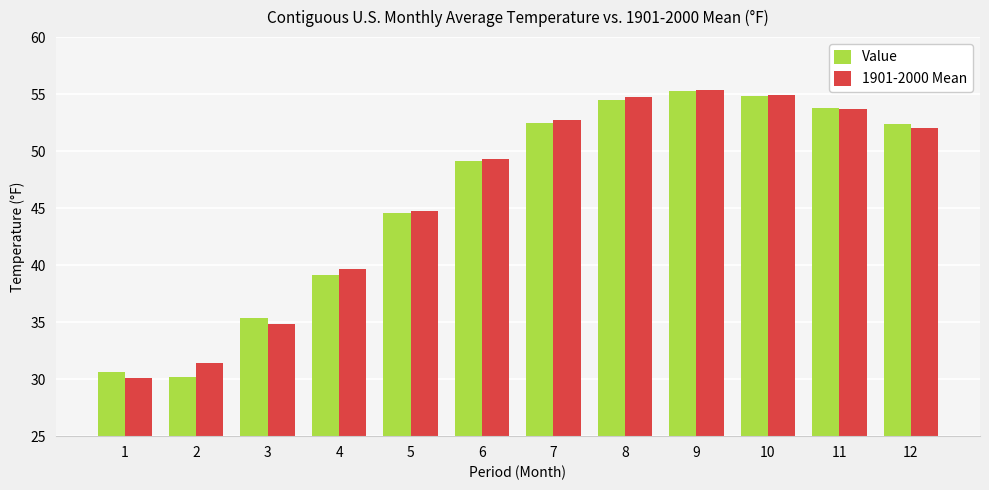

Is the value of 1901-2000 Mean at 3 greater than the value of Value at 7?

No